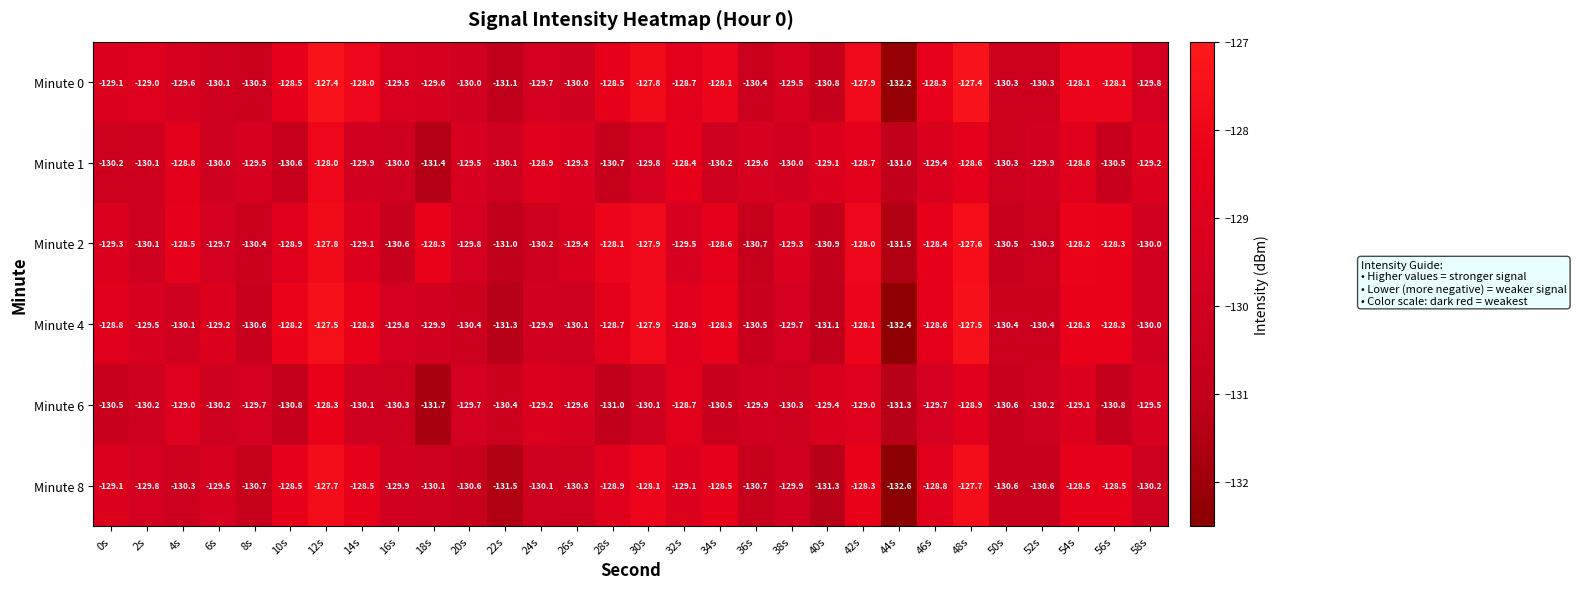

At which category is the sum across all series the highest?

12s